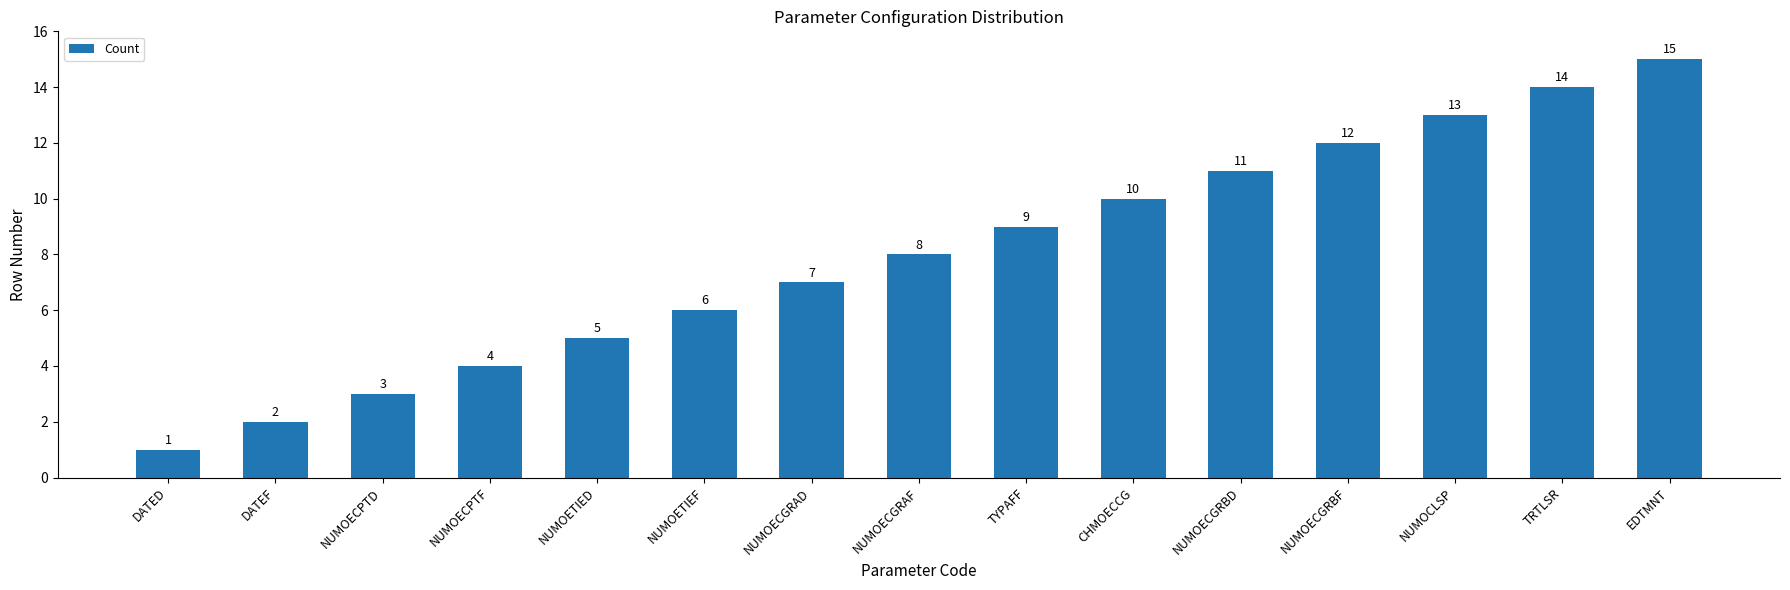

What is the change in value from NUMOECGRAF to NUMOCLSP?

+5